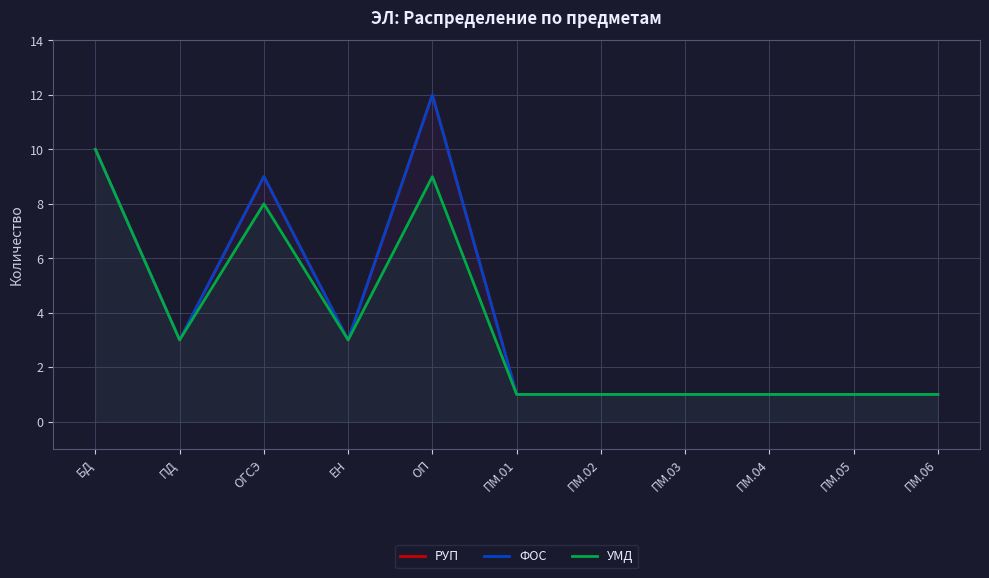

How many interior local peaks does the ФОС series have?

2